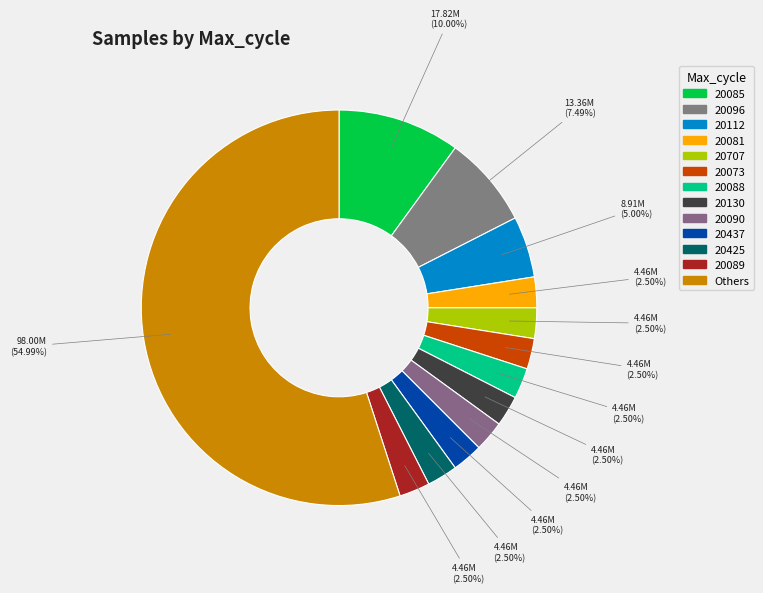

Is there any slice that represents more than half of the pie?

Yes